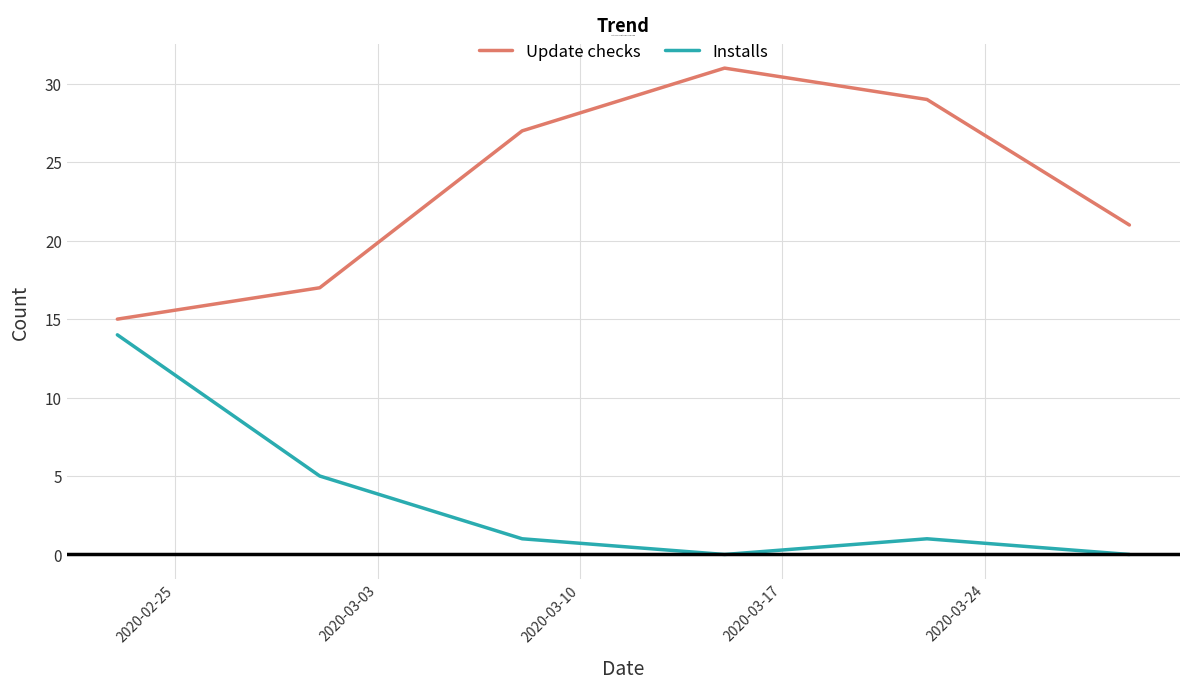

Which series has the largest total across all categories?

Update checks